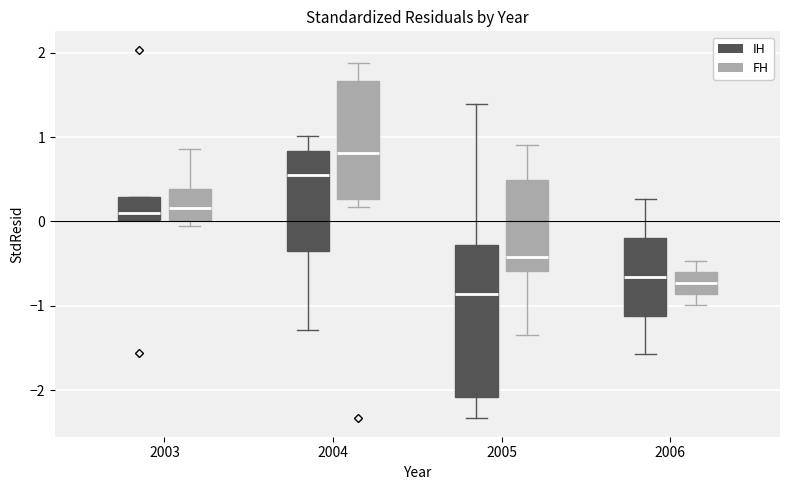

Which box's median line is the highest?

2004 (FH)